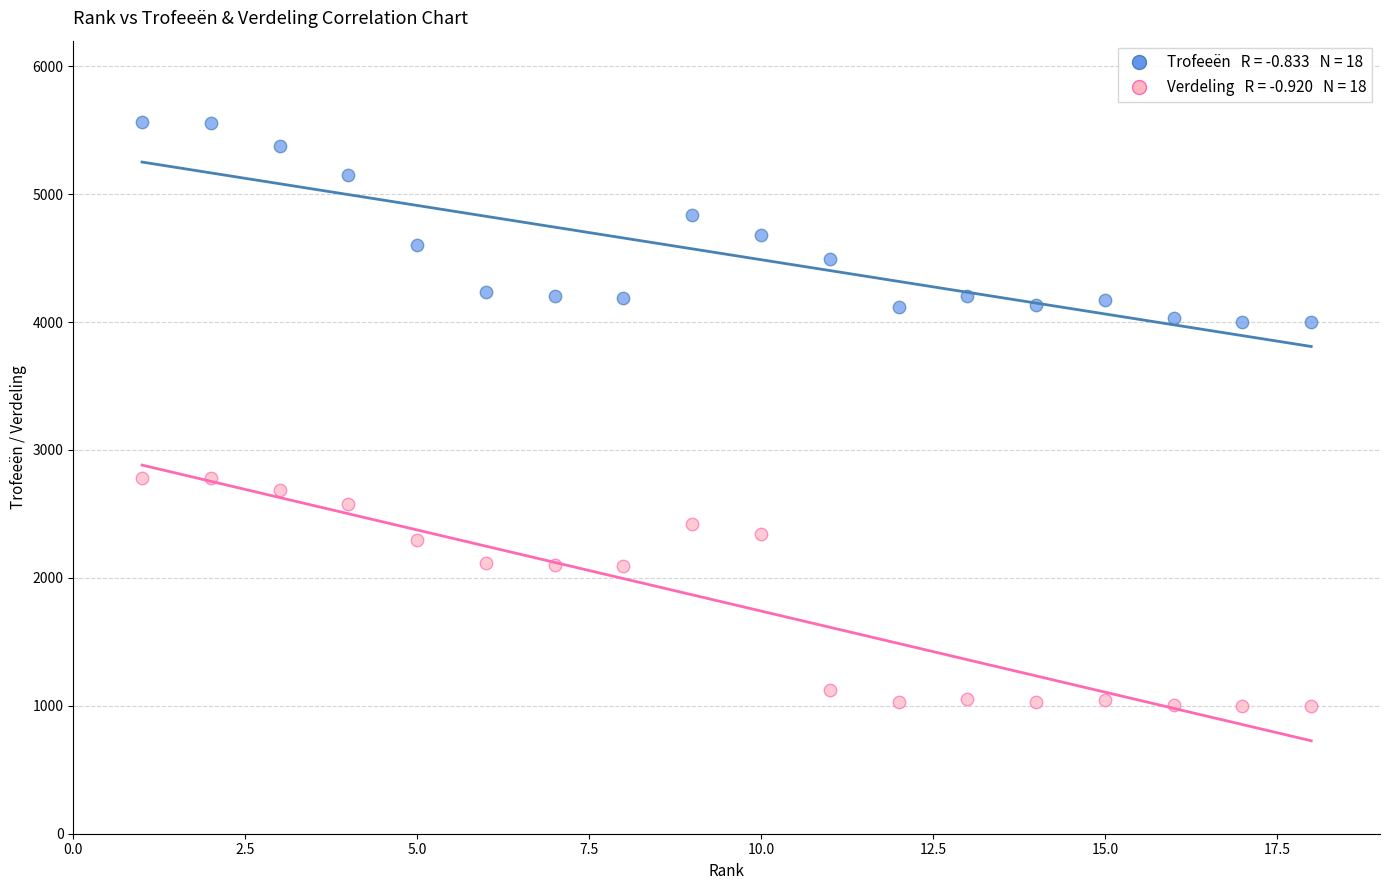

Across all data points, what is the range of X values (max minus min)?

17